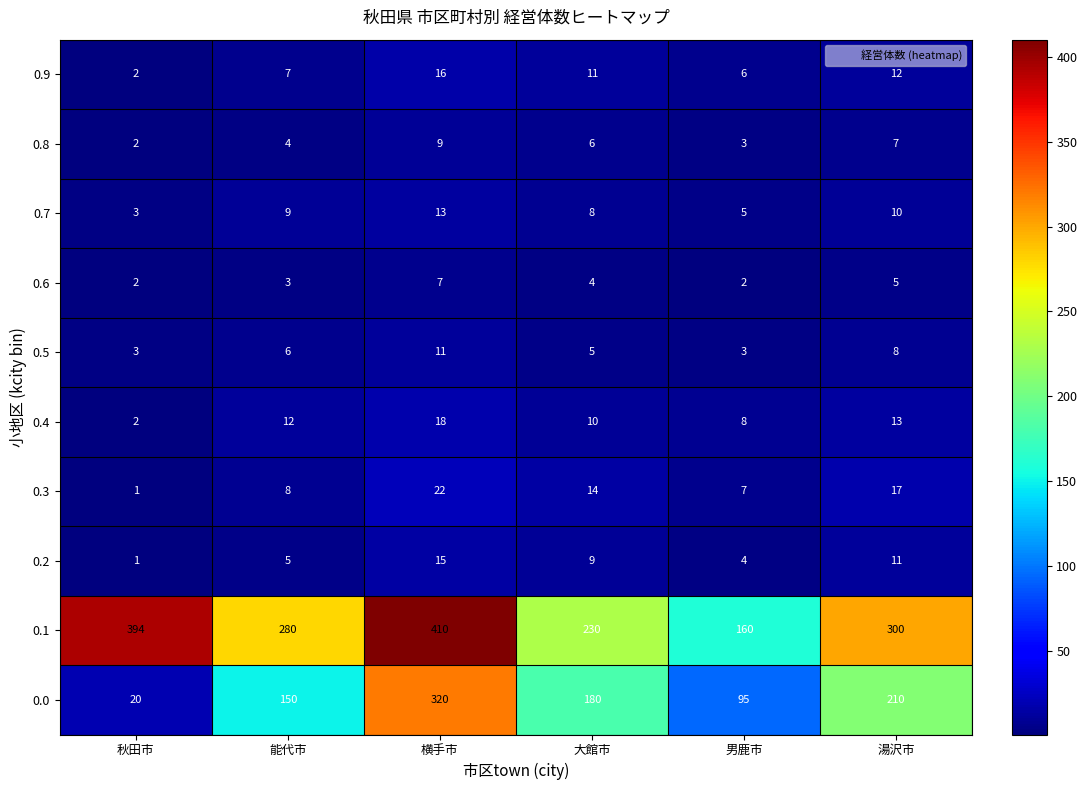

Which category has the lowest value in the 0.1 series?

男鹿市